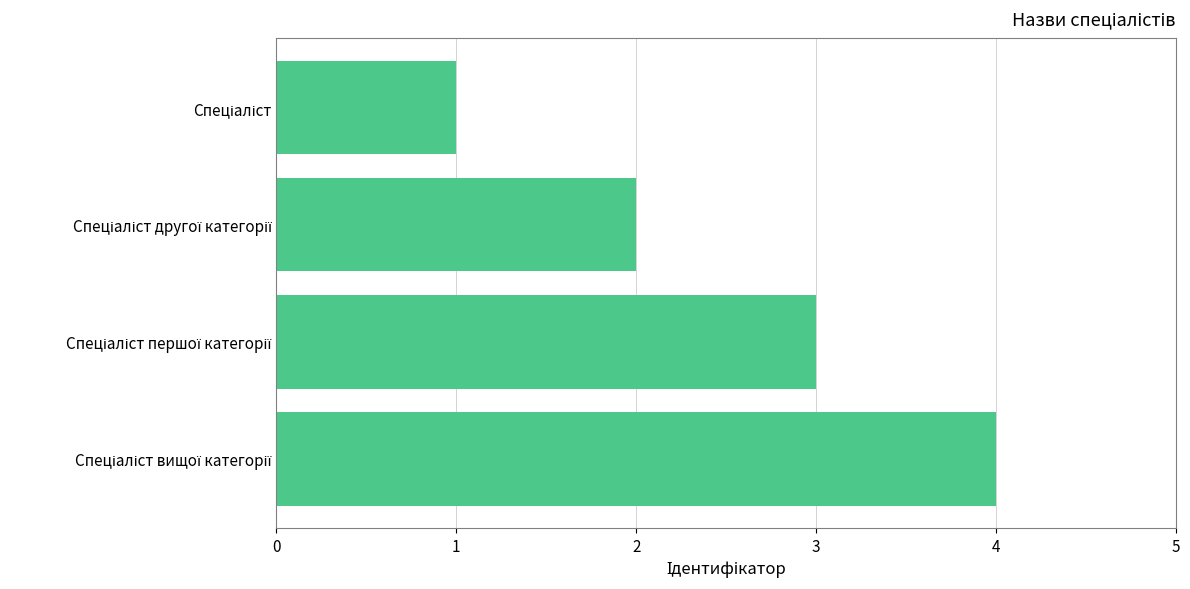

What is the difference between the maximum and minimum values?

3